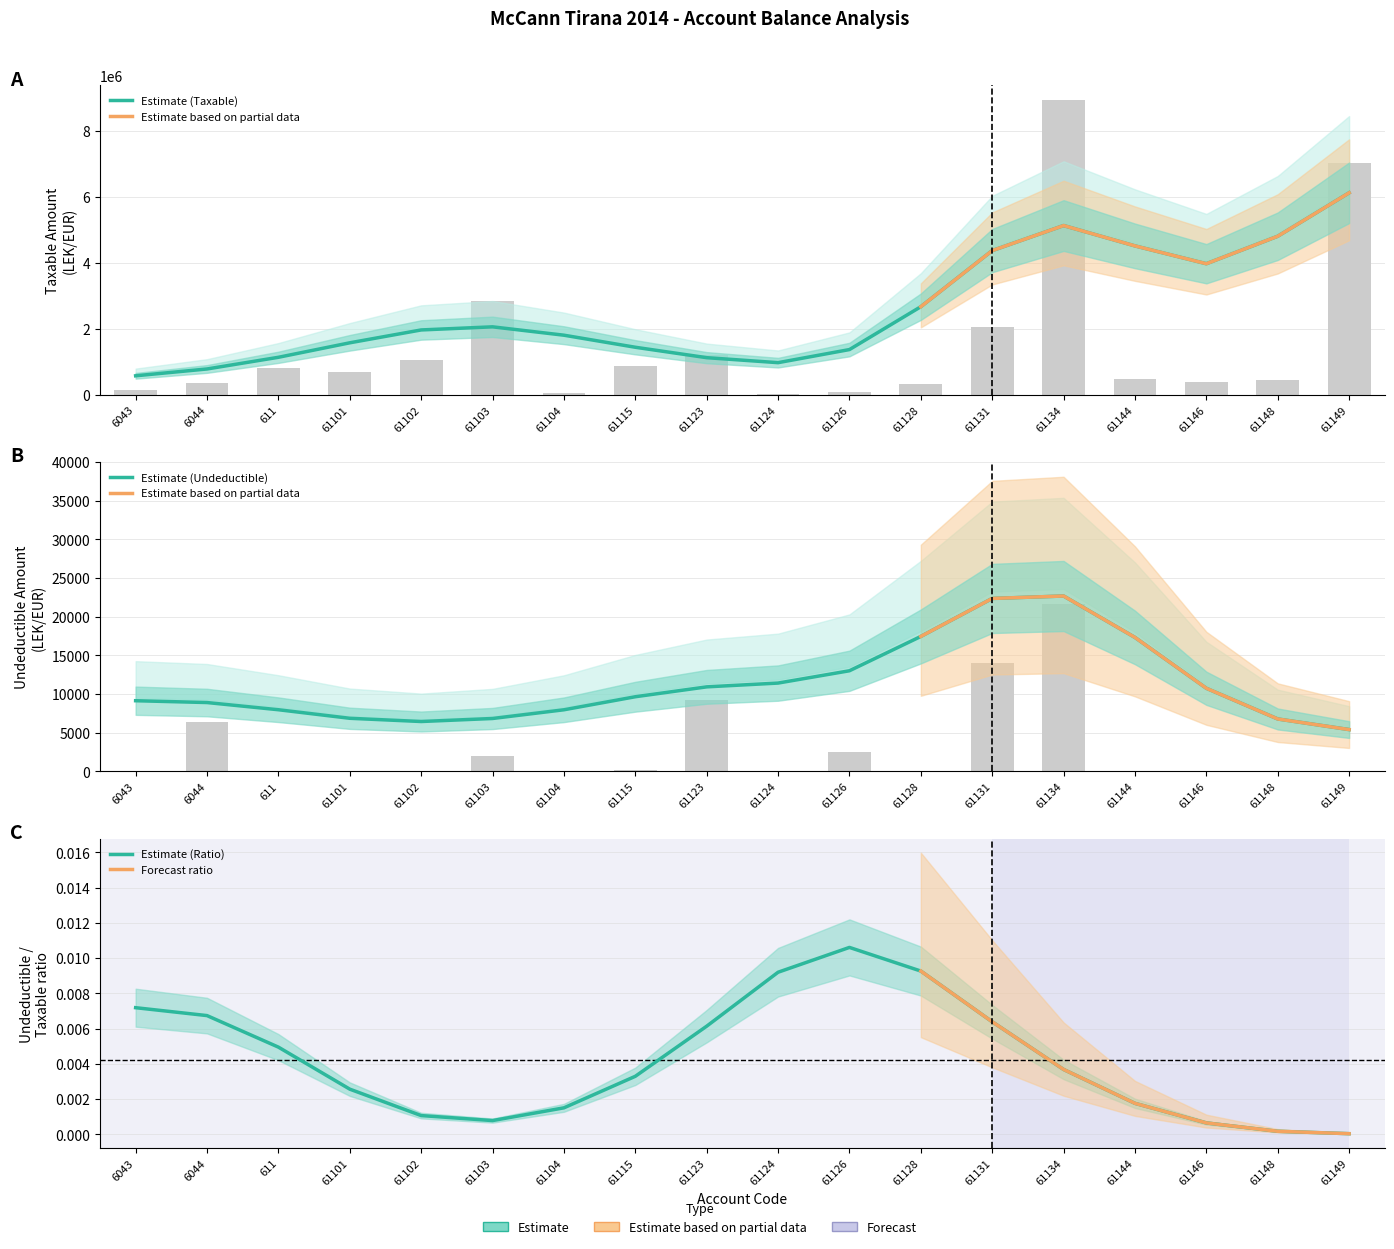

Reading left to right, what are all the values shown in this chart?

Taxable: 6043=150136.2	6044=345178.2	611=819641.1	61101=689426.2	61102=1041090.9	61103=2838688.1	61104=63540.0	61115=860251.9	61123=1195117.3	61124=37087.9	61126=94794.0	61128=340476.3	61131=2062793.1	61134=8932715.9	61144=467785.2	61146=399651.3	61148=461448.6	61149=7030726.0
Undeductible: 6043=0.0	6044=6411.0	611=0.0	61101=0.0	61102=0.0	61103=1960.0	61104=0.0	61115=125.0	61123=9250.0	61124=0.0	61126=2550.0	61128=0.0	61131=14000.0	61134=21649.5	61144=0.0	61146=0.0	61148=0.0	61149=0.0